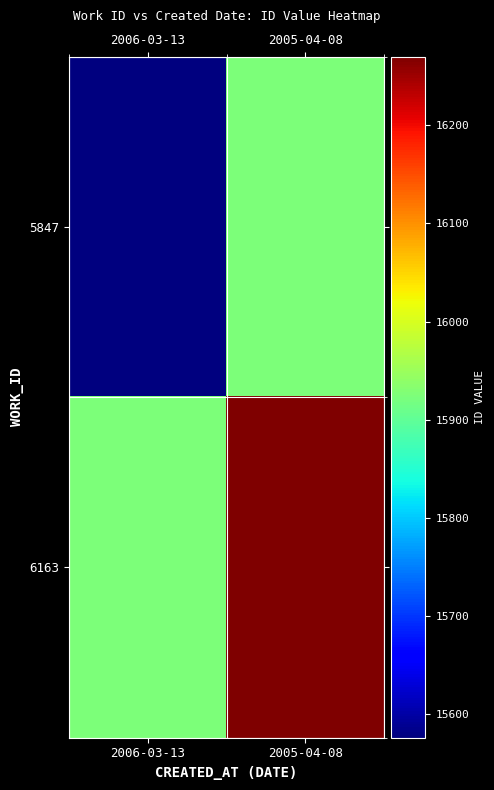

How many distinct data groups are displayed?

2